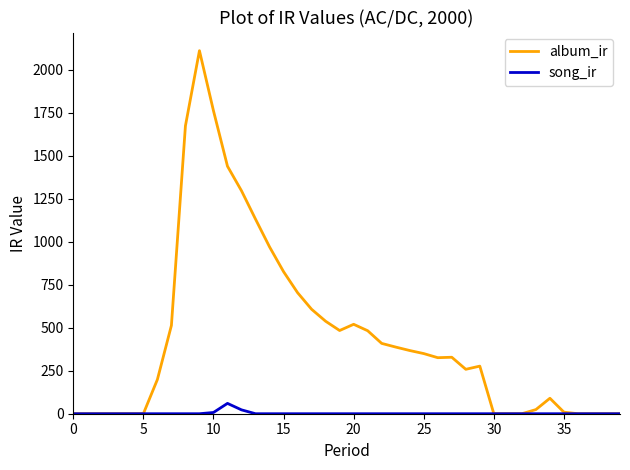

What is the maximum value for album_ir?

2110.2